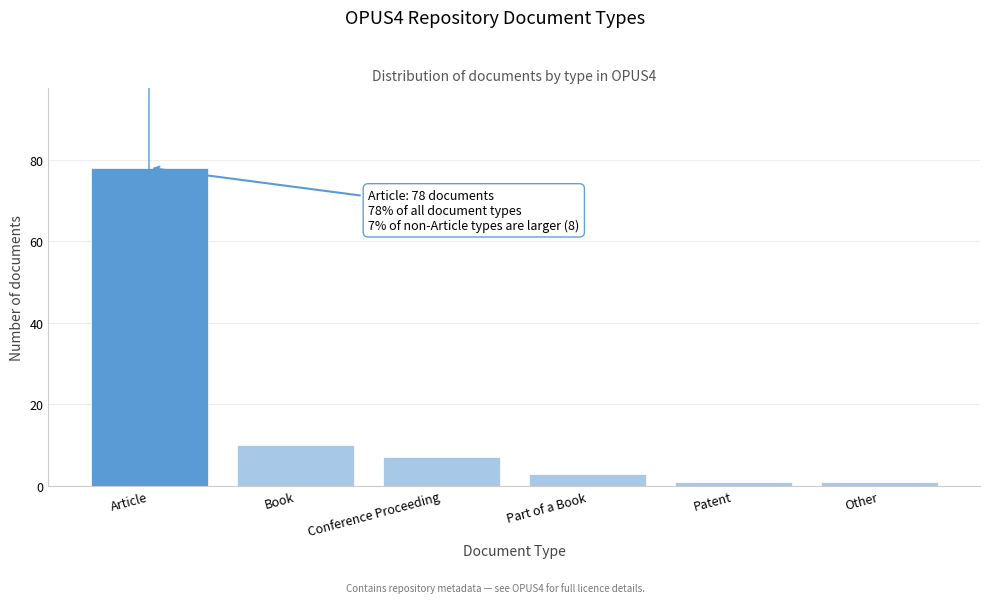

Reading left to right, list all the values displayed in this chart.

78	10	7	3	1	1